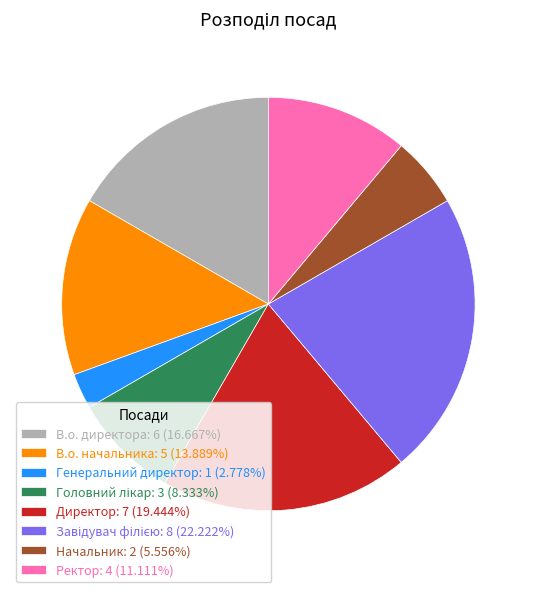

Do Начальник: 2 (5.556%) and Ректор: 4 (11.111%) together represent more than half of the pie?

No